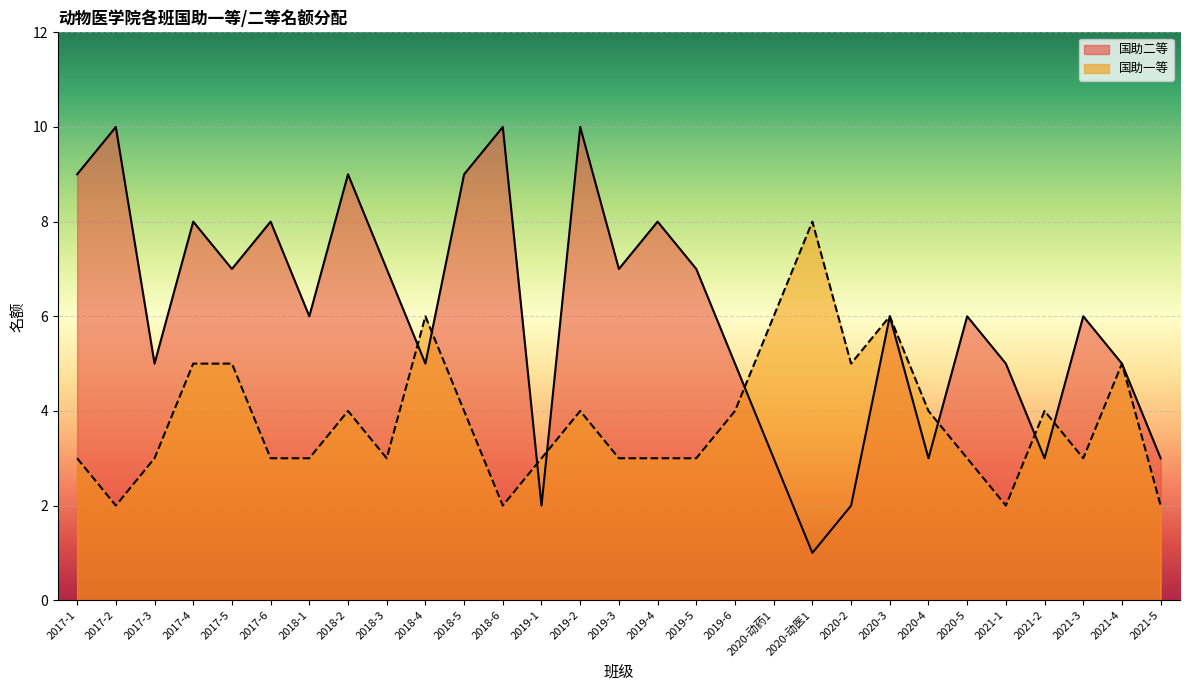

Which series changed the most between 2019-3 and 2021-1?

国助二等